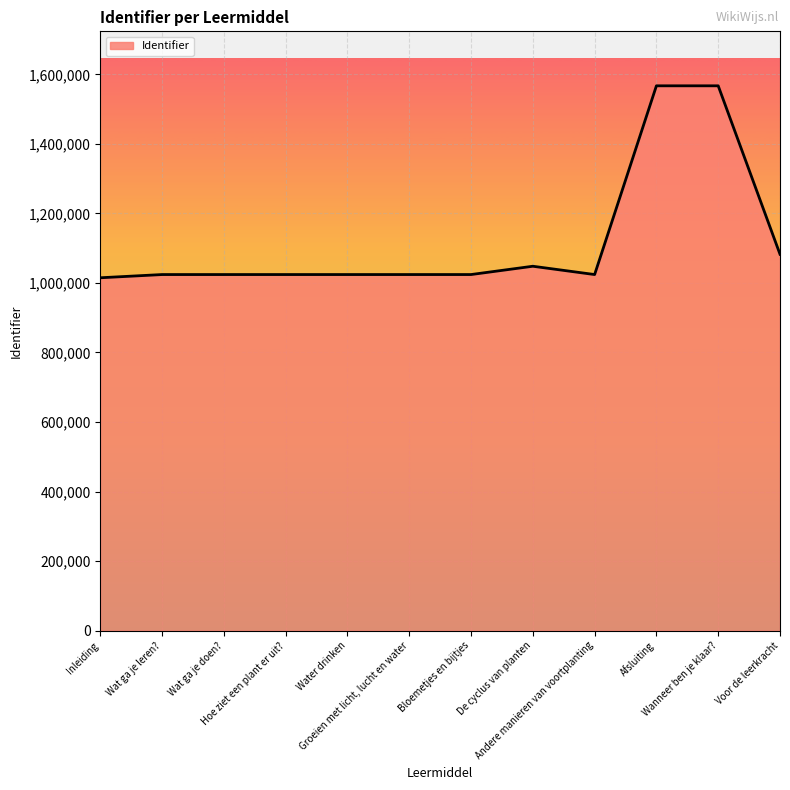

How many lines are shown in the chart?

1